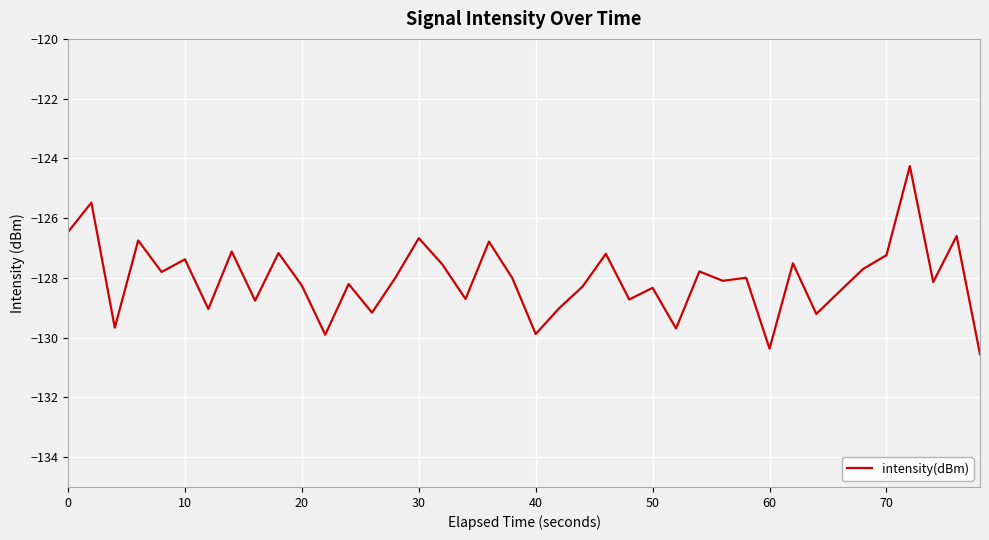

What is the difference between the maximum and minimum values?

6.3